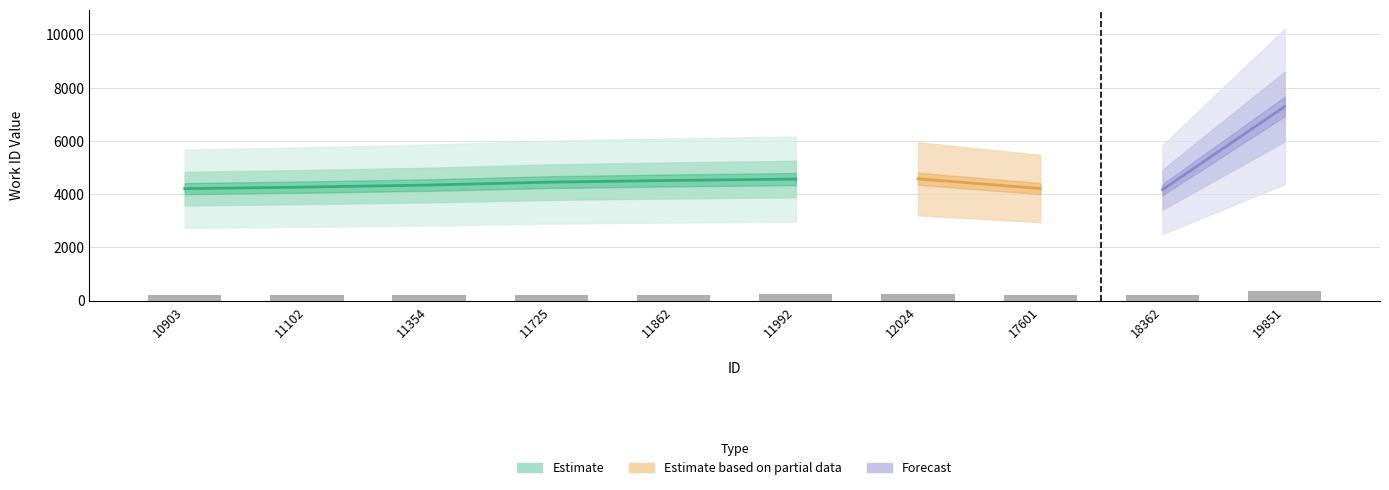

What is the value of the 4th bar from the left?

222.5